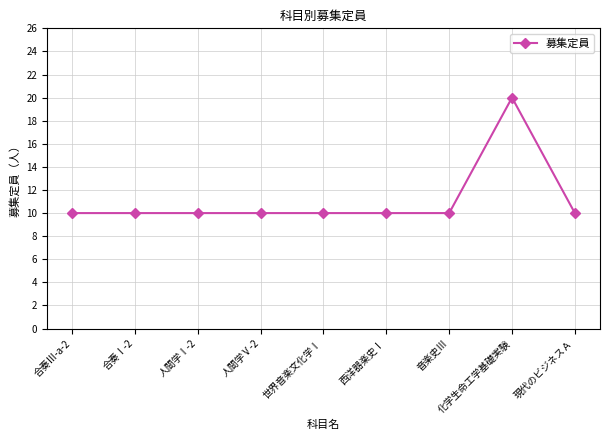

The value at 合奏Ⅲ-a-2 is 10. True or false?

True